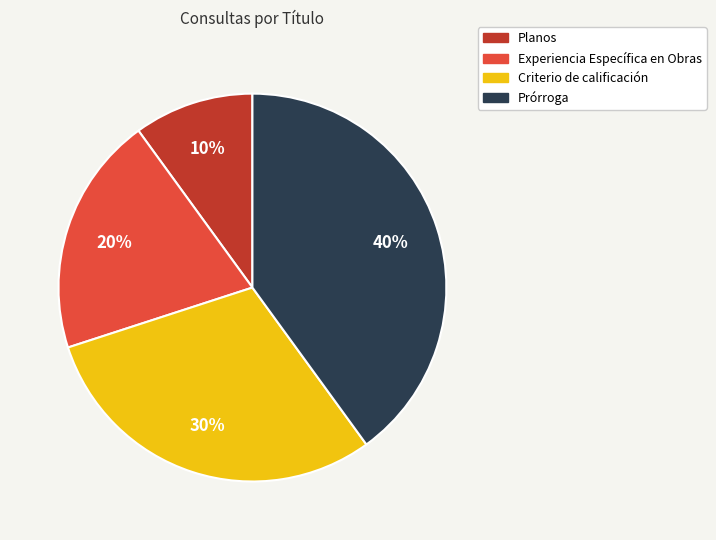

To the nearest percent, what portion does Planos represent?

10%